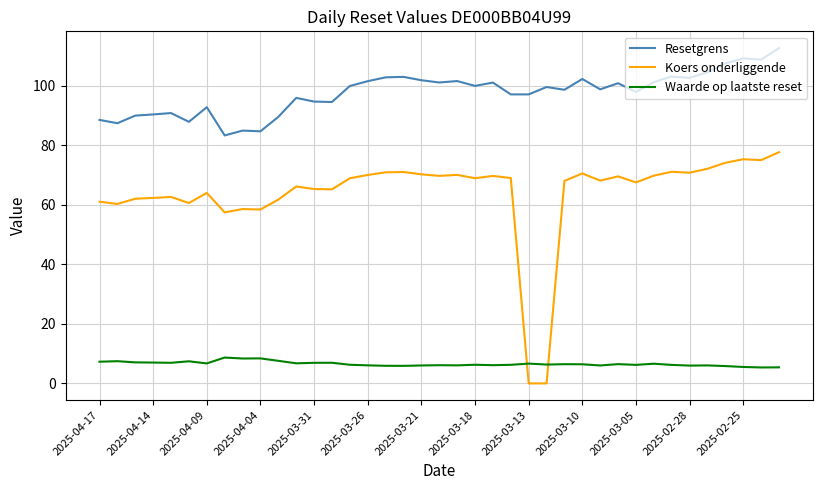

What is the difference between the maximum and second lowest values in the Resetgrens series?

27.9